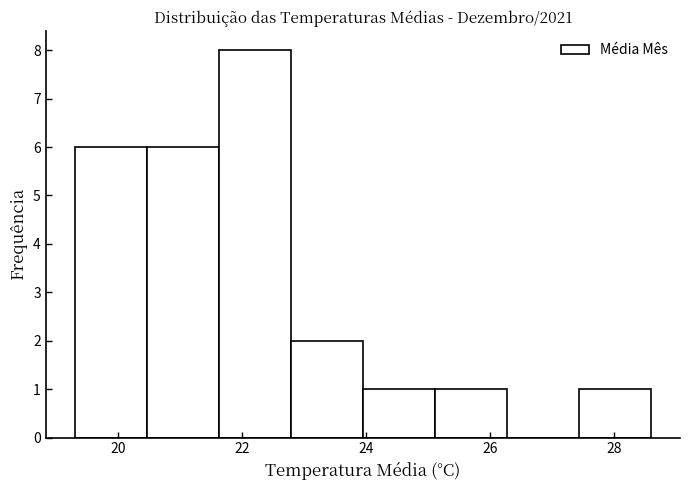

Reading left to right, transcribe this chart: for each bar, give the range it covers on the x-axis and its height. Neither the bar edges nor the heights are printed on the chart, so give them approximately, as read against the axes.

19.4 to 20.4: 6
20.4 to 21.6: 6
21.6 to 22.8: 8
22.8 to 24.0: 2
24.0 to 25.2: 1
25.2 to 26.2: 1
26.2 to 27.4: 0
27.4 to 28.6: 1